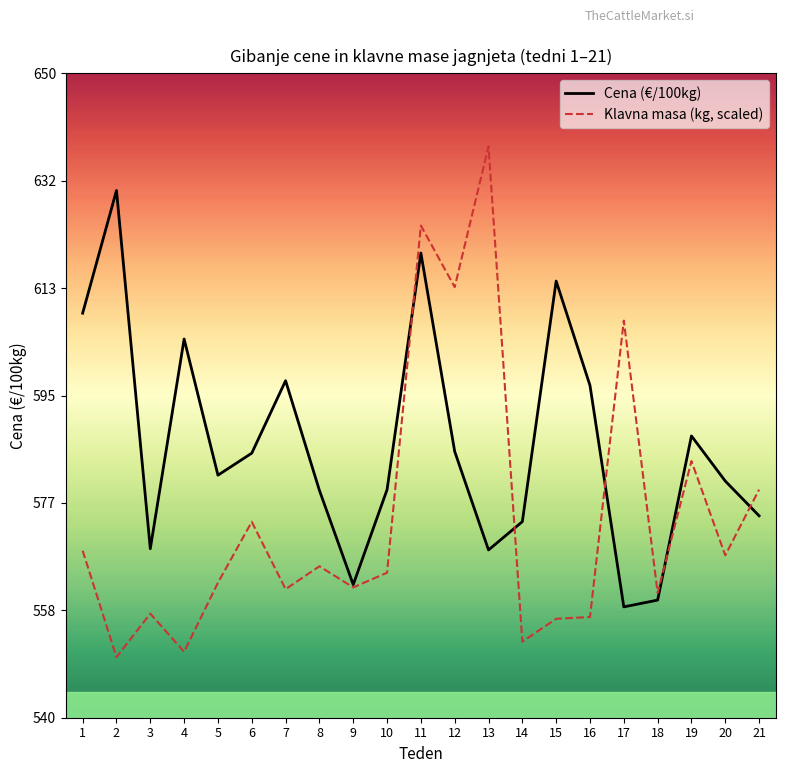

True or false: Klavna masa (kg, scaled) and Cena (€/100kg) intersect in this chart.

True